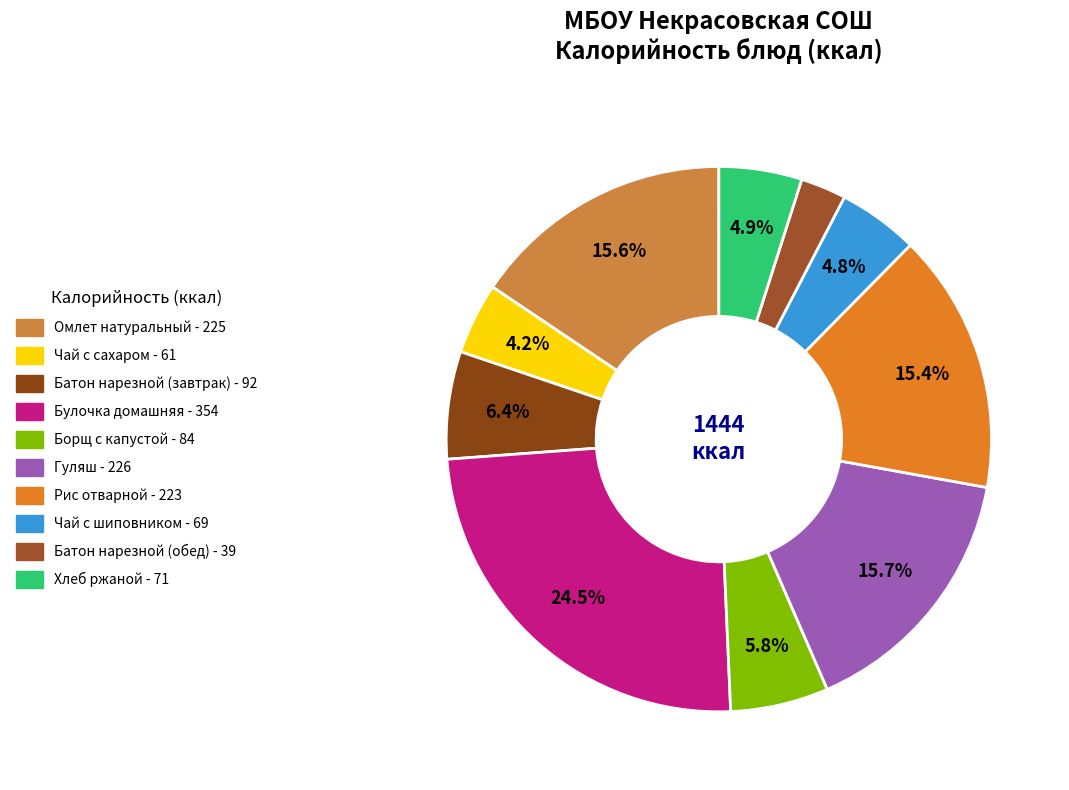

The Чай с сахаром slice represents 4% of the pie. True or false?

True